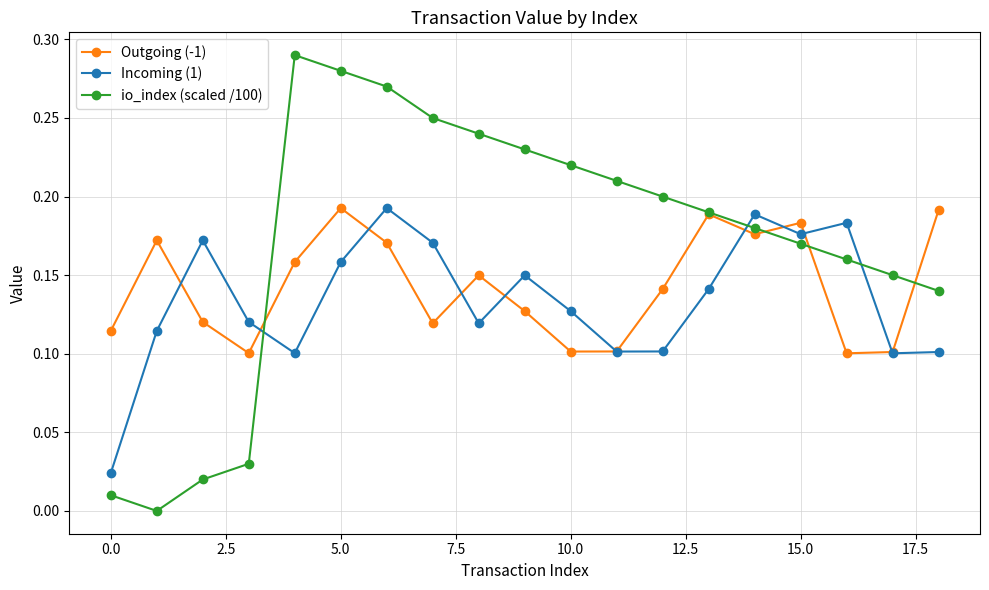

True or false: io_index (scaled /100) and Outgoing (-1) intersect in this chart.

True